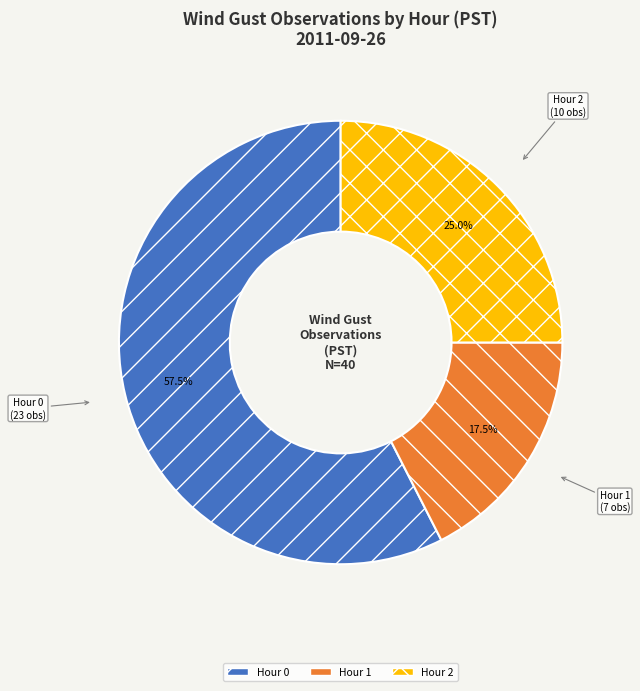

Does Hour 2 account for over 50% of the chart?

No